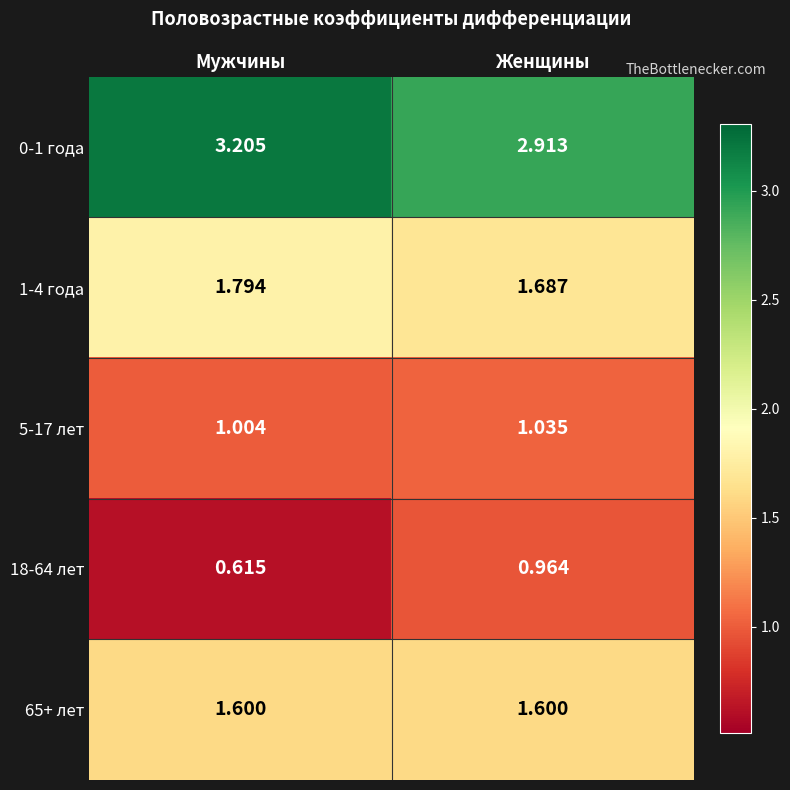

At which category is the sum across all series the highest?

Мужчины